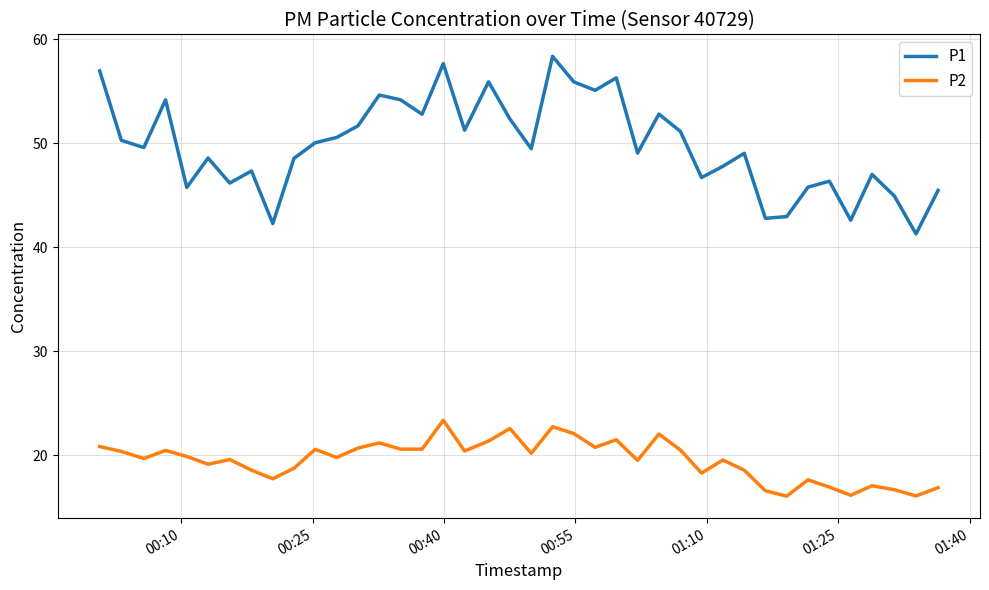

Which series has the largest range (max minus min)?

P1